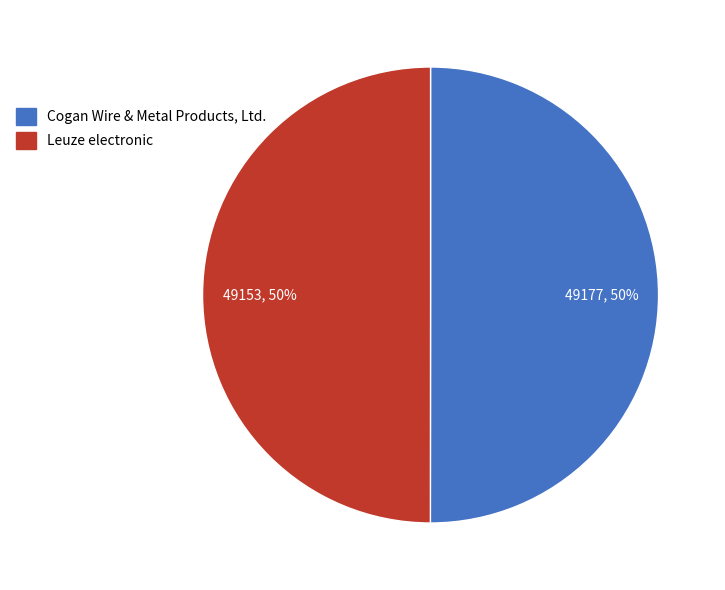

How many slices are in this pie chart?

2